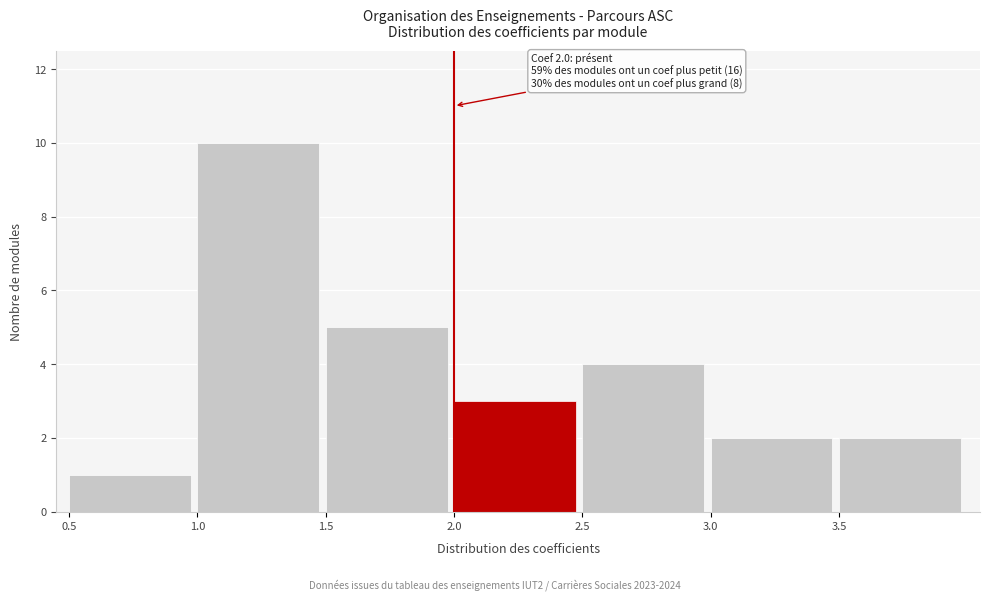

Which range on the x-axis has the tallest bar?

1.0 to 1.5